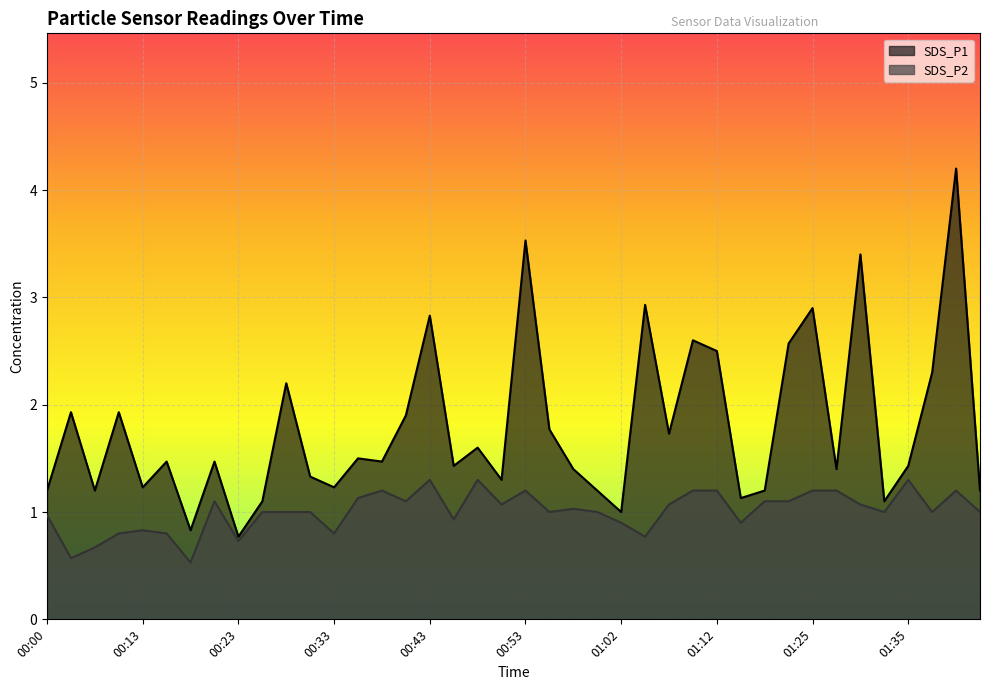

How many data points in SDS_P2 are less than 1?

13